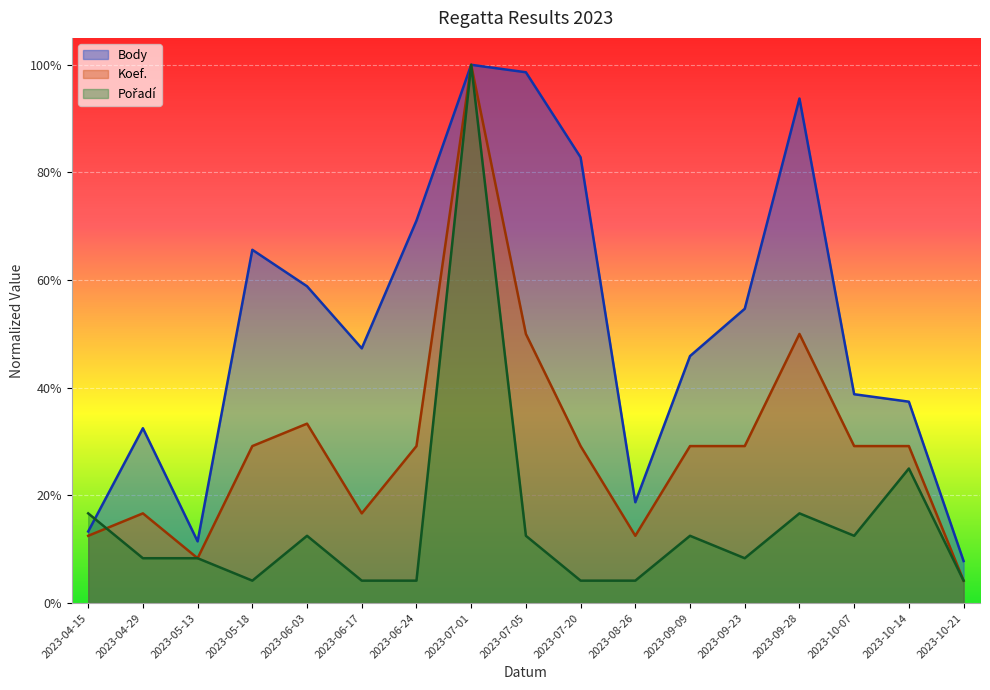

After their last crossing, which series has the higher values: Pořadí or Koef.?

Koef.